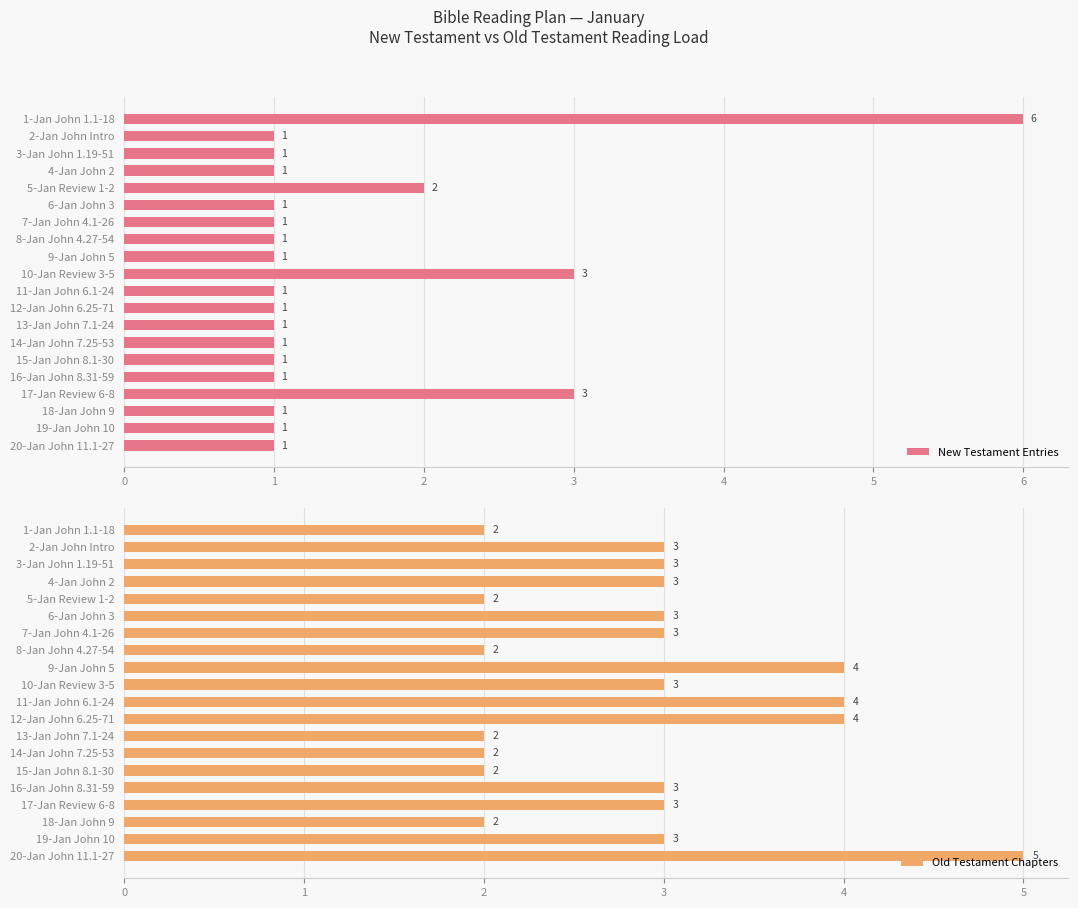

Count the number of data series in this chart.

2